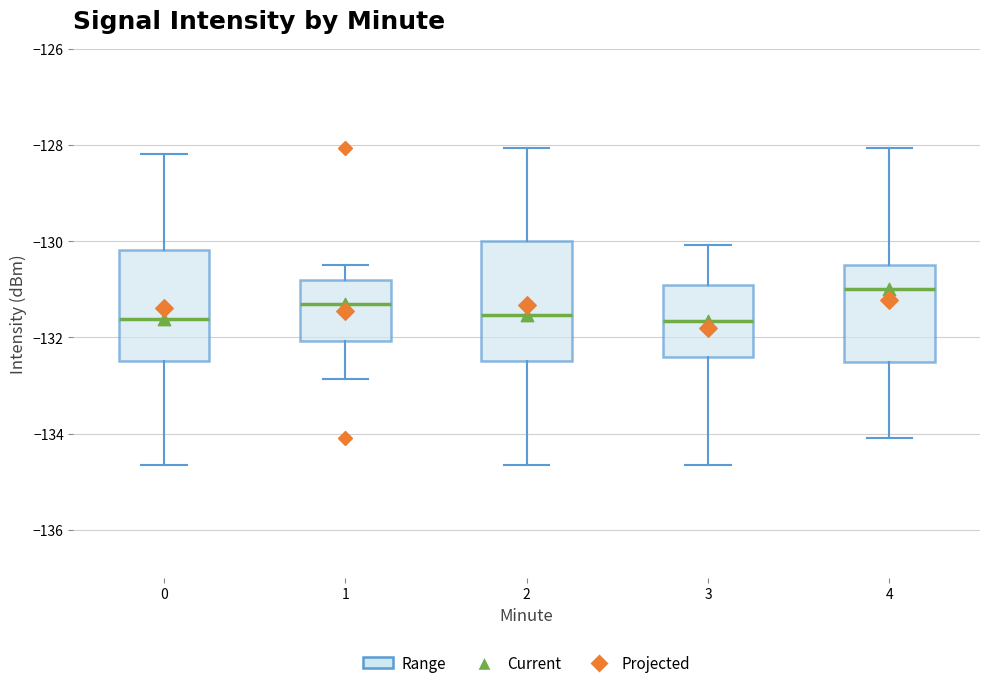

Reading left to right, transcribe this box plot: for each box, give where its median line is, the range the box spans, and where its two whiskers end, as read against the y-axis. The values are not printed on the chart, so give them approximately, as read against the axis.

0: median -131.6, box -132.4 to -130.2, whiskers -134.6 to -128.2
1: median -131.4, box -132.0 to -130.8, whiskers -132.8 to -130.6
2: median -131.6, box -132.4 to -130.0, whiskers -134.6 to -128.0
3: median -131.6, box -132.4 to -131.0, whiskers -134.6 to -130.0
4: median -131.0, box -132.6 to -130.6, whiskers -134.2 to -128.0